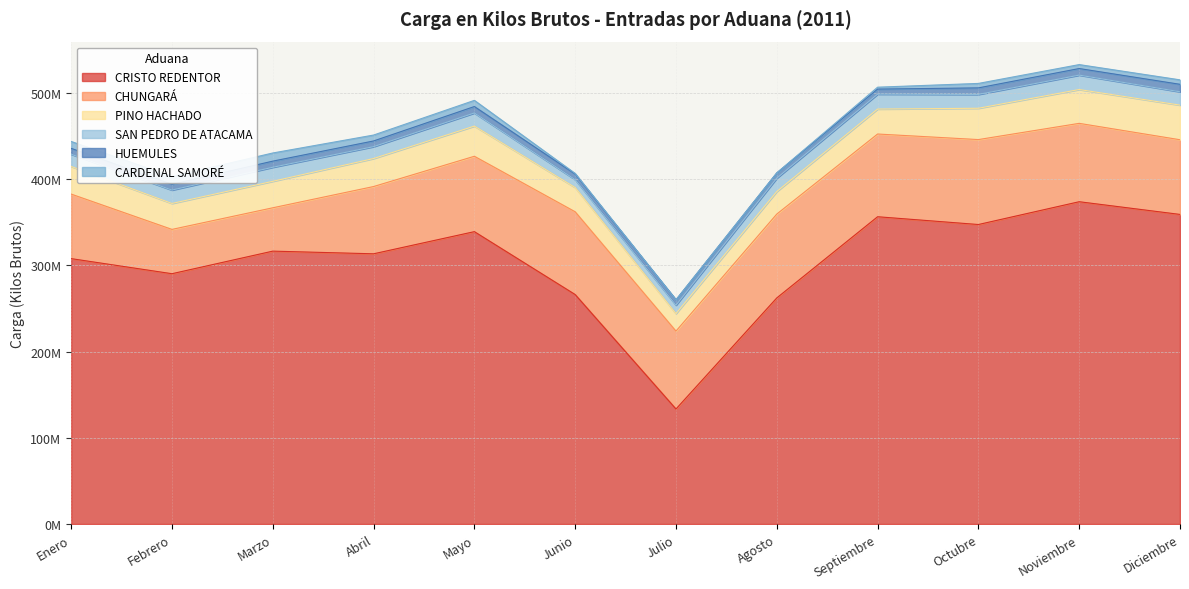

Rank the categories by CRISTO REDENTOR value from lowest to highest.

Julio, Agosto, Junio, Febrero, Enero, Abril, Marzo, Mayo, Octubre, Septiembre, Diciembre, Noviembre